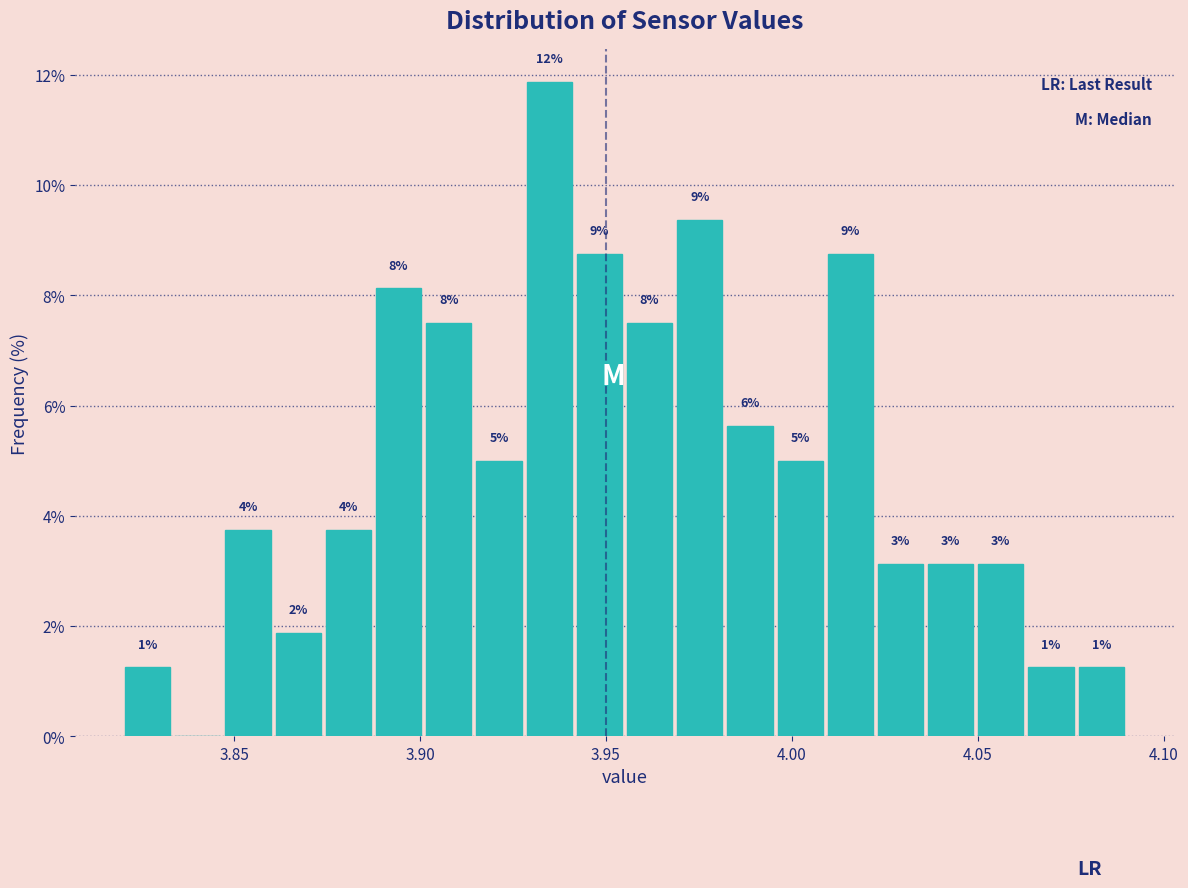

Around what value on the x-axis is the tallest bar? Give the approximate position of its centre, as read against the axis.

3.935